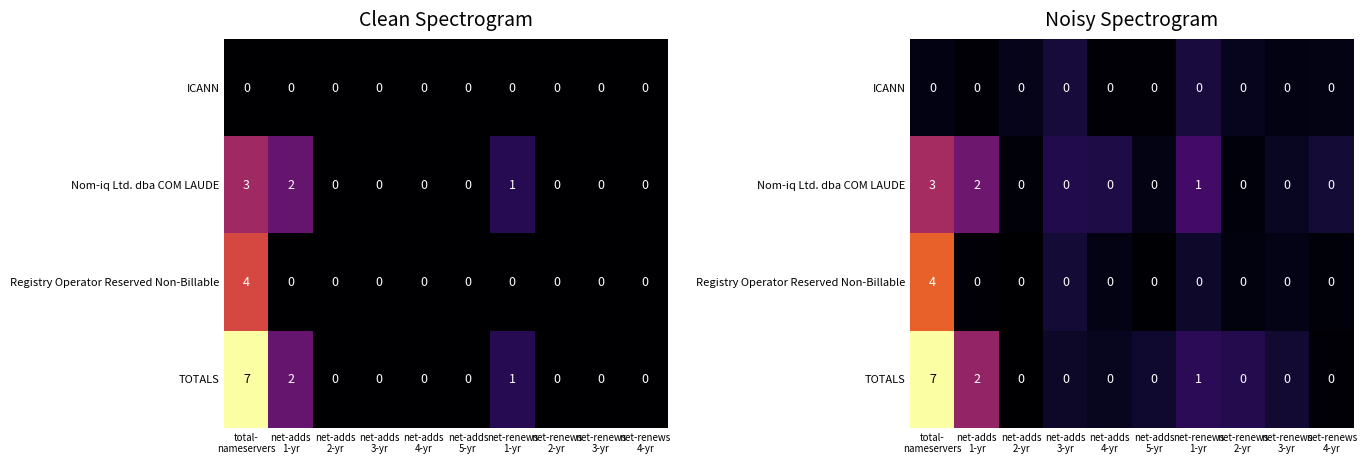

At net-adds 1-yr, list the series in order from smallest to largest.

ICANN, Registry Operator Reserved Non-Billable, Nom-iq Ltd. dba COM LAUDE, TOTALS